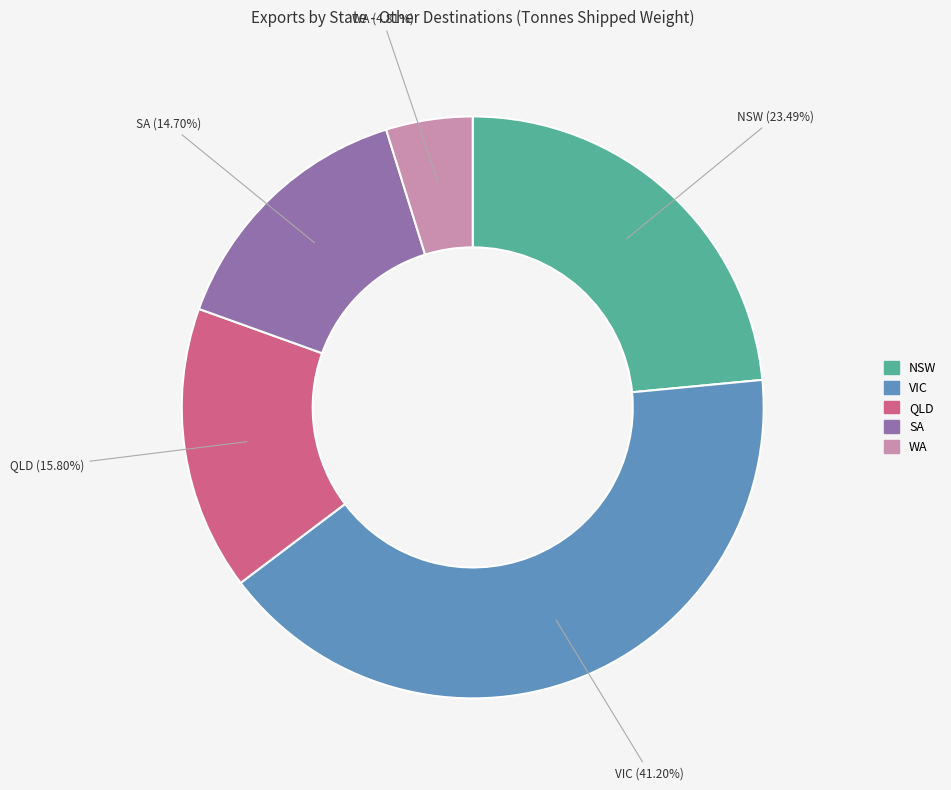

Approximately how many times larger is the value at SA compared to QLD?

0.9